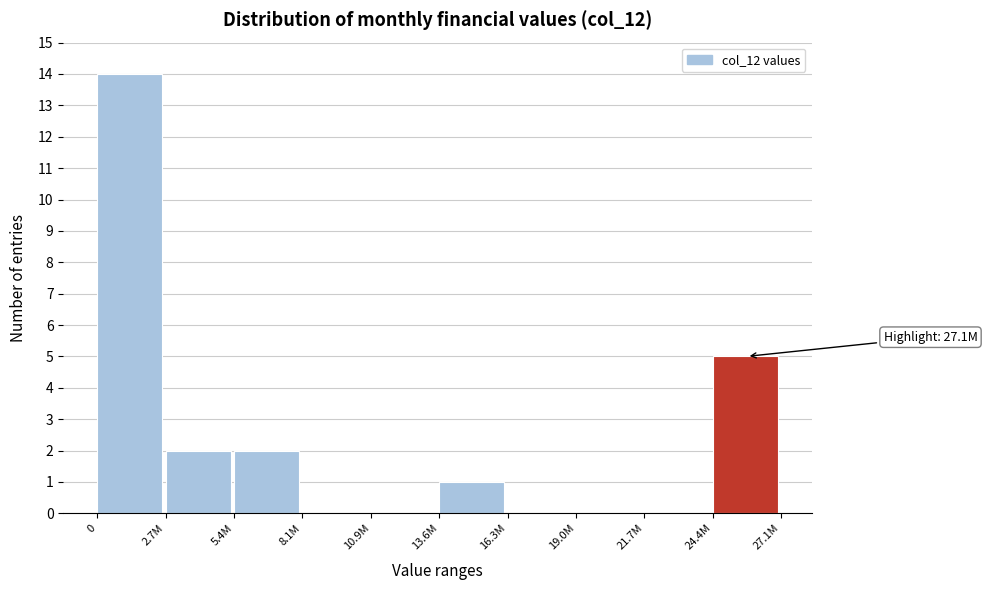

Reading left to right, list all the values displayed in this chart.

0=14	2.7M=2	5.4M=2	8.1M=0	10.9M=0	13.6M=1	16.3M=0	19.0M=0	21.7M=0	24.4M=5